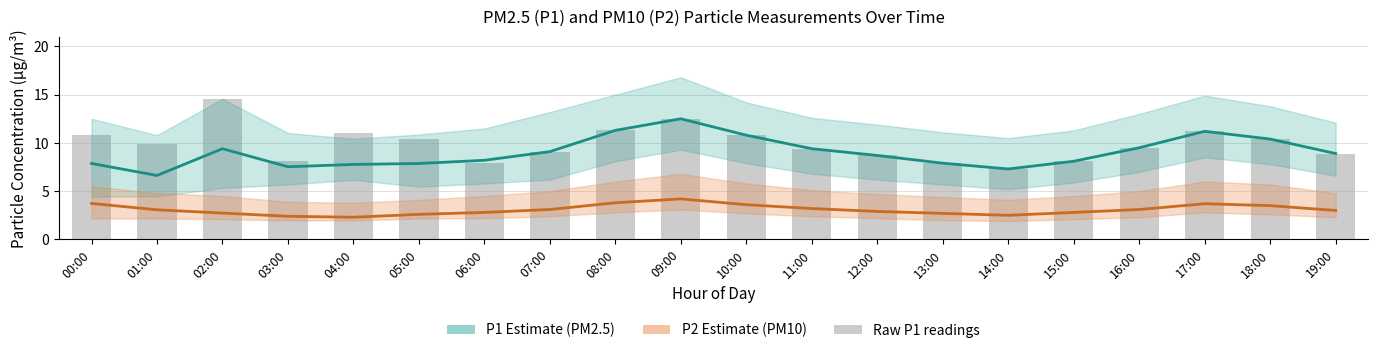

The P2 (PM10) series shows 3.7 at 00:00. True or false?

True